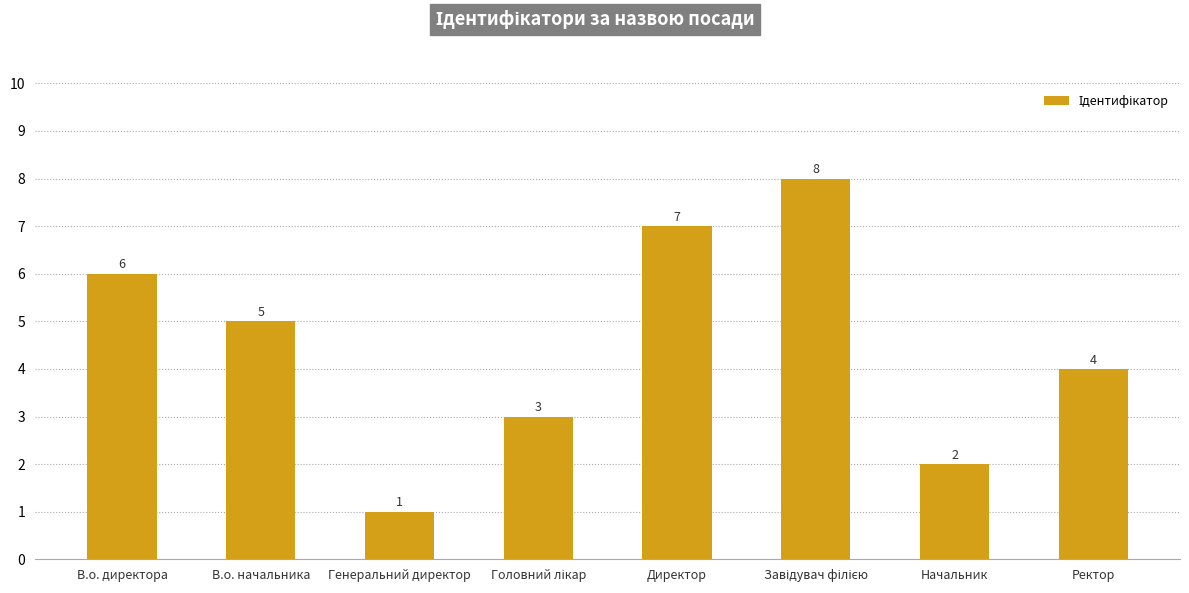

Reading left to right, list all the values displayed in this chart.

6	5	1	3	7	8	2	4